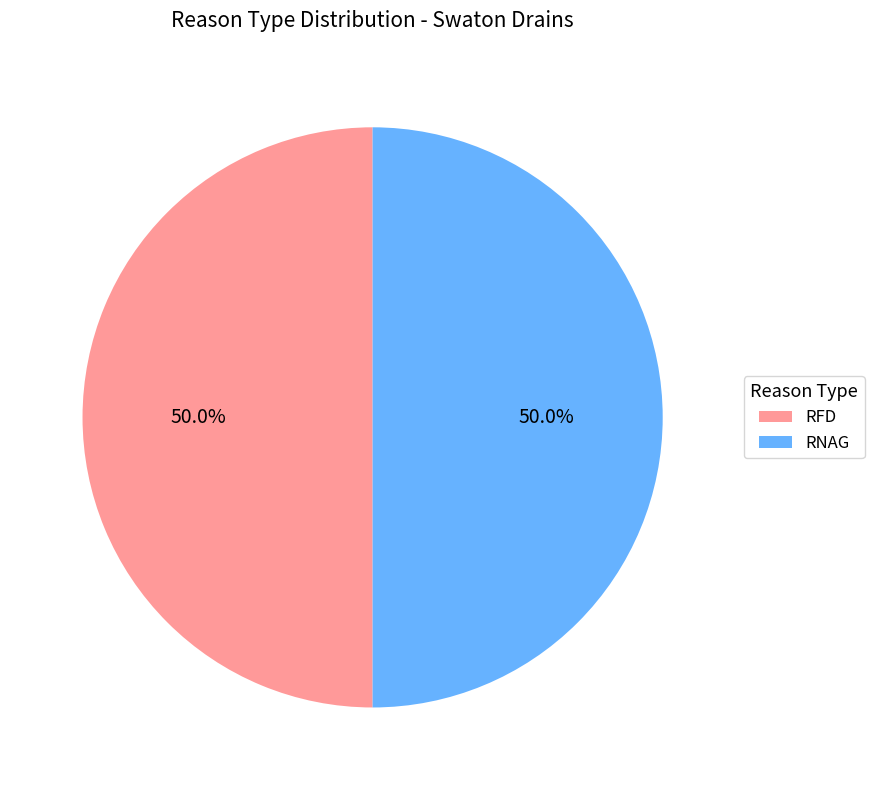

How much of the chart is everything except RFD?

50.0%